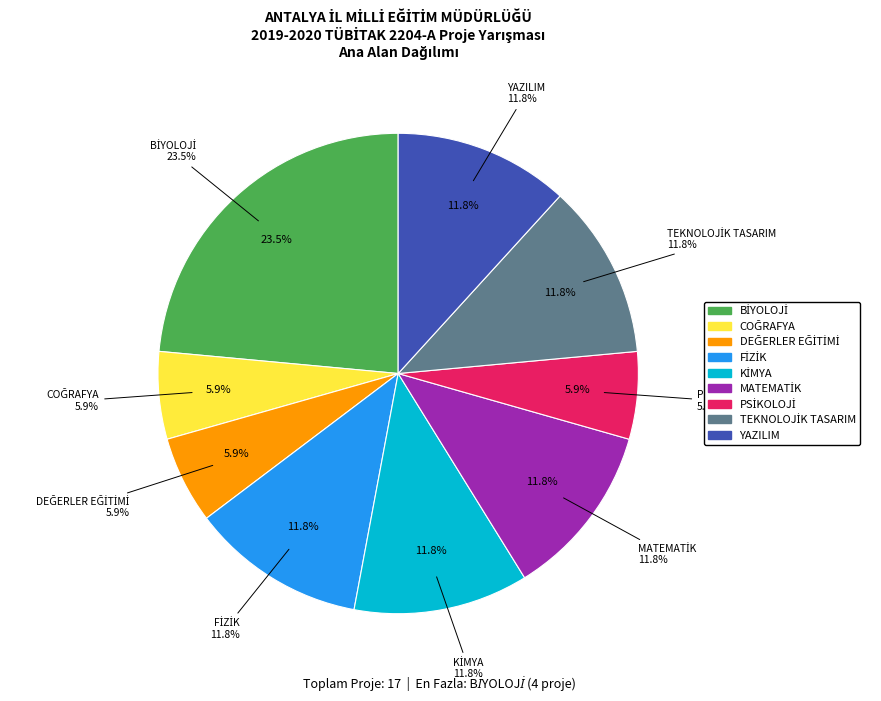

Is it true that KİMYA is 1% of the pie?

False